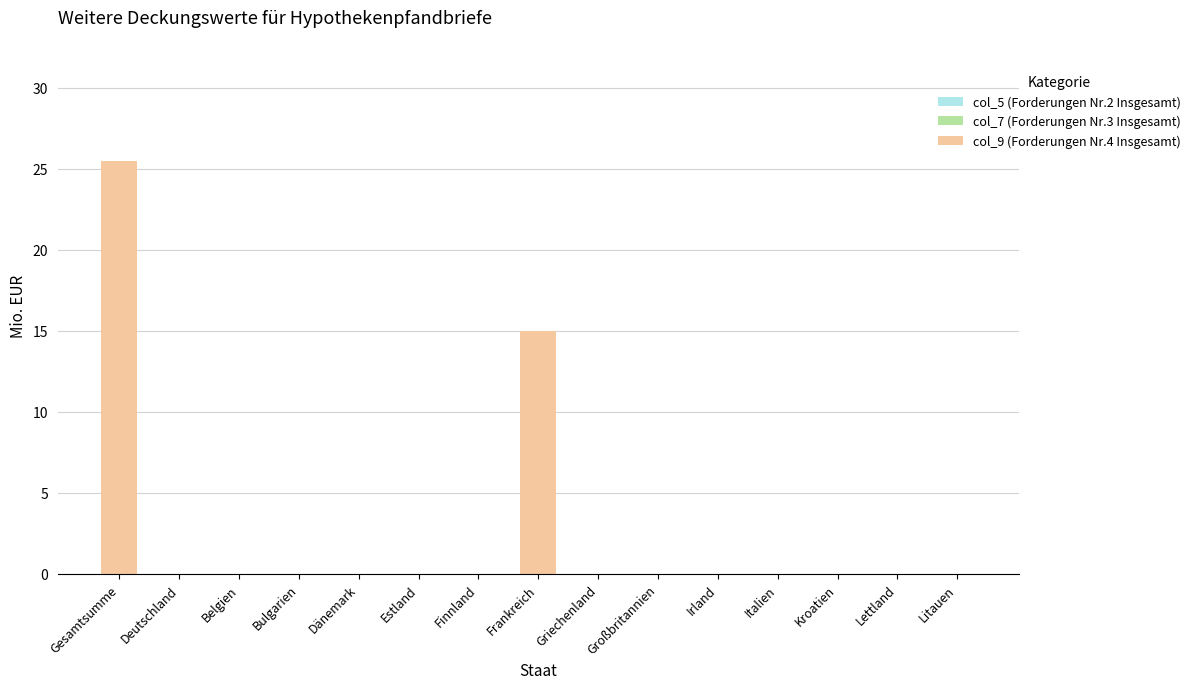

Which label corresponds to the largest value in the chart?

Gesamtsumme